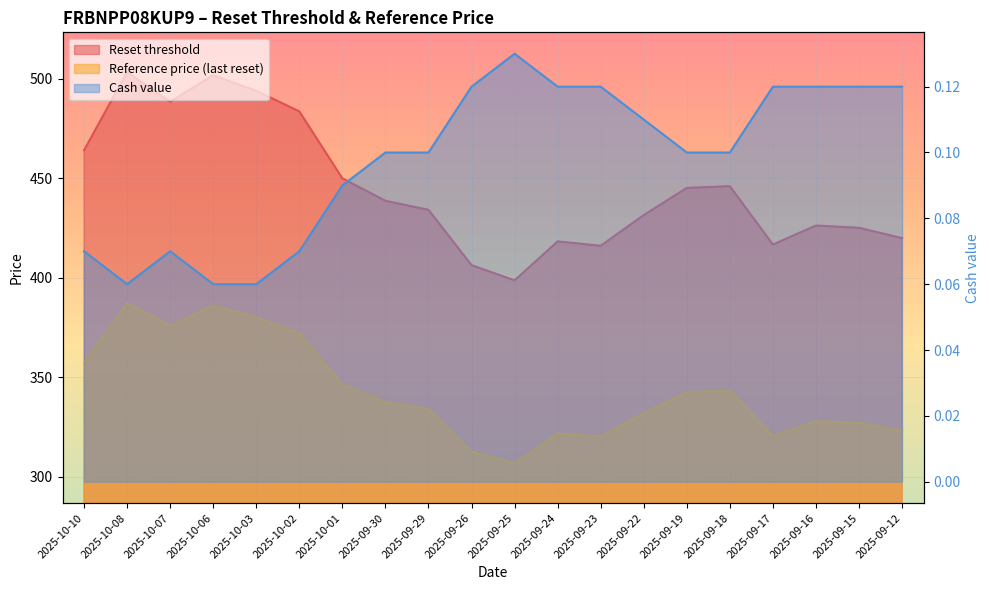

Reading left to right, extract all data points from this chart.

Reset threshold: 2025-10-10=464.1	2025-10-08=503.5	2025-10-07=488.5	2025-10-06=501.9	2025-10-03=494.0	2025-10-02=483.7	2025-10-01=450.0	2025-09-30=438.7	2025-09-29=434.2	2025-09-26=406.4	2025-09-25=398.7	2025-09-24=418.3	2025-09-23=416.1	2025-09-22=431.5	2025-09-19=445.2	2025-09-18=446.1	2025-09-17=416.7	2025-09-16=426.3	2025-09-15=425.1	2025-09-12=420.0
Reference price (last reset): 2025-10-10=357.0	2025-10-08=387.3	2025-10-07=375.8	2025-10-06=386.1	2025-10-03=380.0	2025-10-02=372.1	2025-10-01=346.2	2025-09-30=337.5	2025-09-29=334.0	2025-09-26=312.6	2025-09-25=306.7	2025-09-24=321.8	2025-09-23=320.1	2025-09-22=331.9	2025-09-19=342.5	2025-09-18=343.1	2025-09-17=320.6	2025-09-16=327.9	2025-09-15=327.0	2025-09-12=323.0
Cash value: 2025-10-10=0.1	2025-10-08=0.1	2025-10-07=0.1	2025-10-06=0.1	2025-10-03=0.1	2025-10-02=0.1	2025-10-01=0.1	2025-09-30=0.1	2025-09-29=0.1	2025-09-26=0.1	2025-09-25=0.1	2025-09-24=0.1	2025-09-23=0.1	2025-09-22=0.1	2025-09-19=0.1	2025-09-18=0.1	2025-09-17=0.1	2025-09-16=0.1	2025-09-15=0.1	2025-09-12=0.1